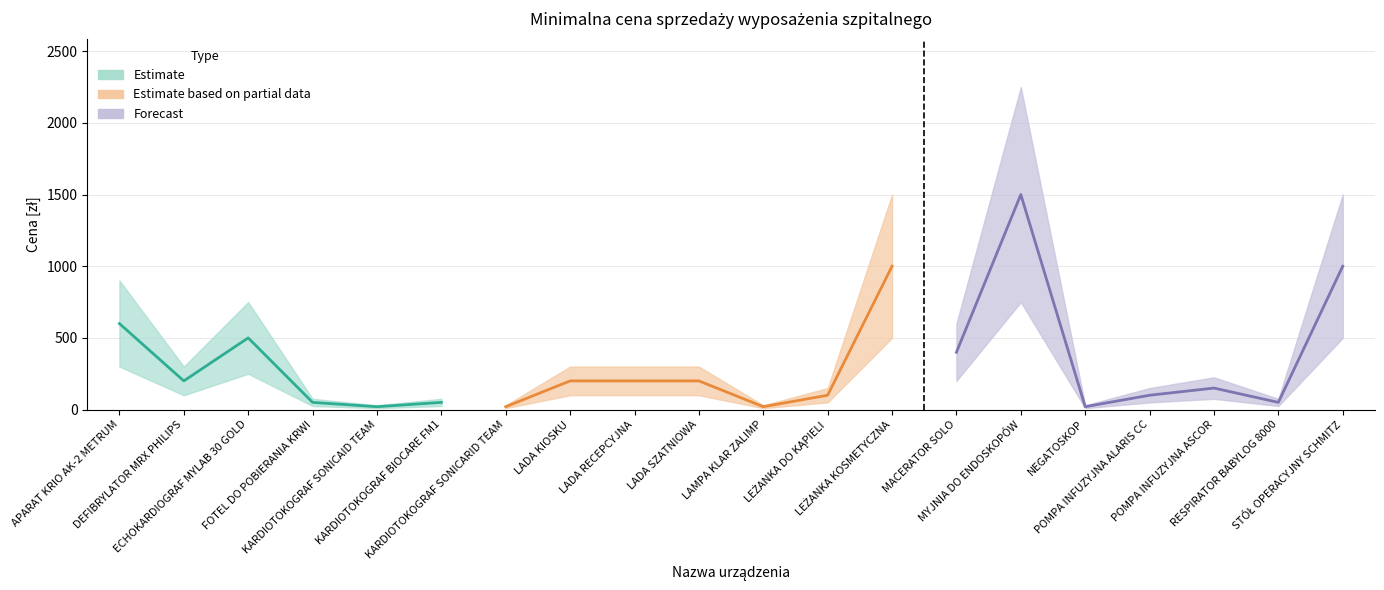

What is the maximum value for Minimalna cena sprzedaży [zł]?

1500